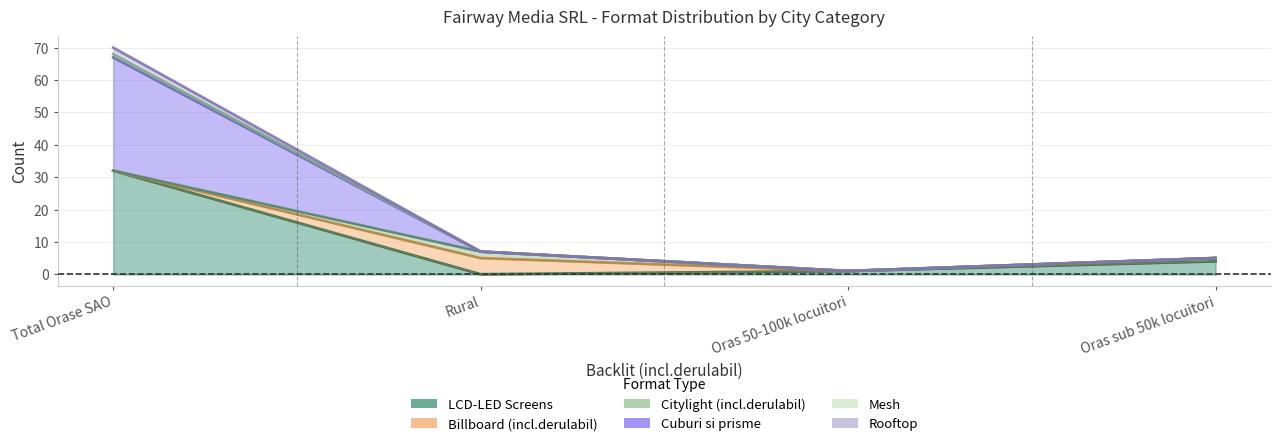

True or false: Rooftop and Mesh cross at least once.

False